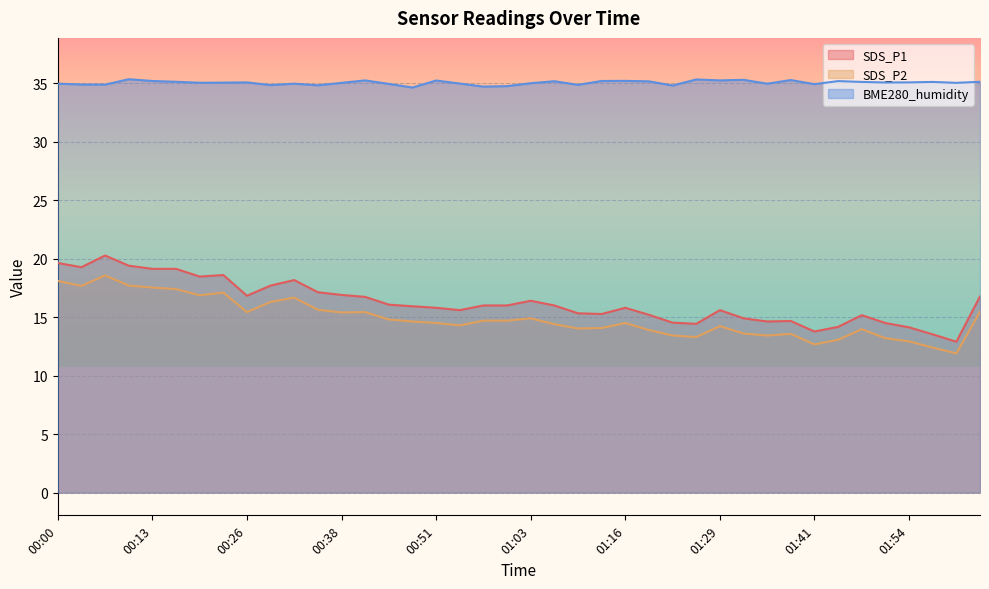

At which category is the sum across all series the highest?

00:07